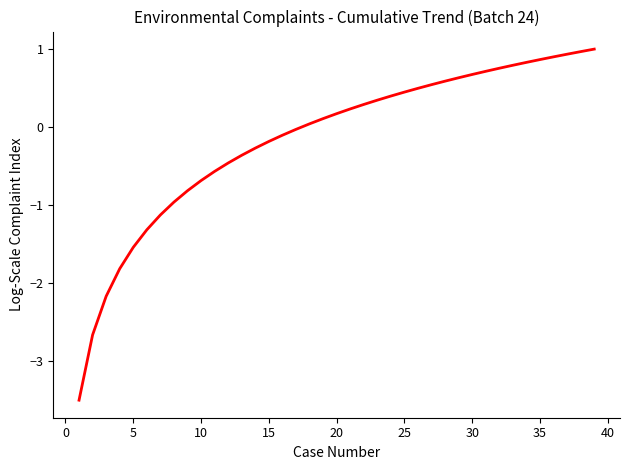

What is the greatest value displayed?

1.0